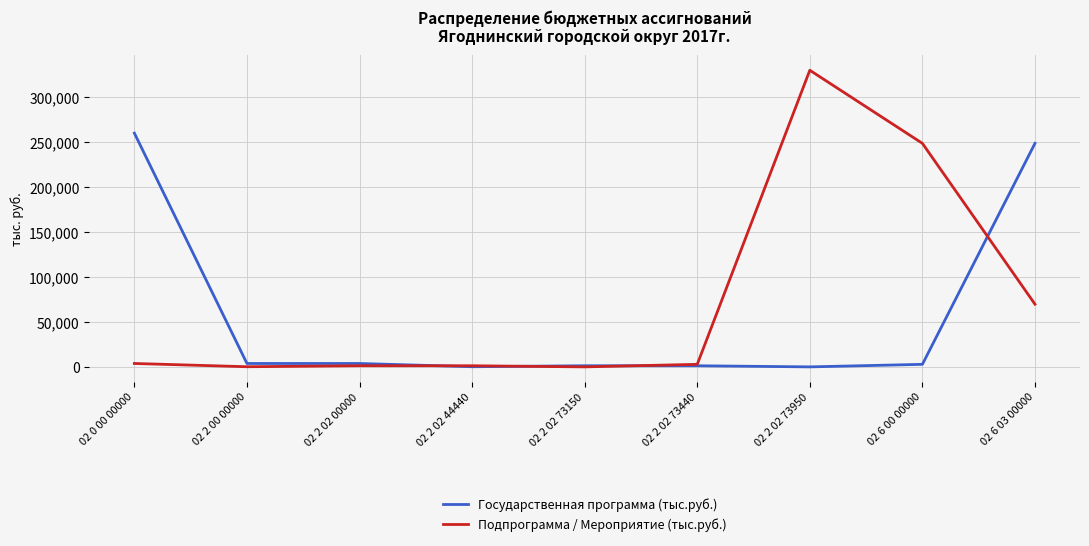

List the series in order of their peak value, highest first.

Подпрограмма / Мероприятие (тыс.руб.), Государственная программа (тыс.руб.)